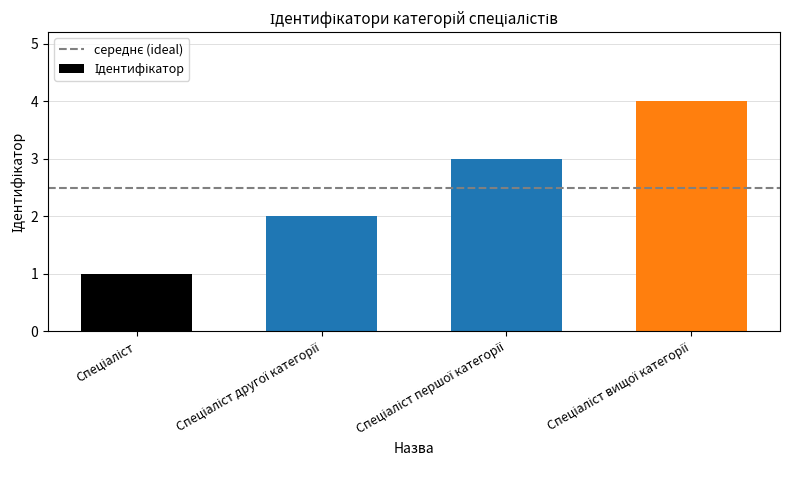

Are the bars grouped side by side (vs. stacked)?

No